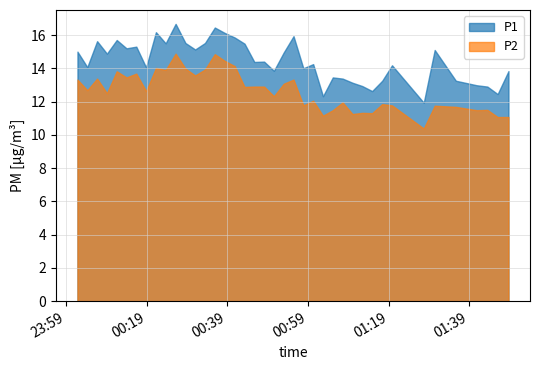

What is the difference between the P2 values at 19 and 38?

1.8